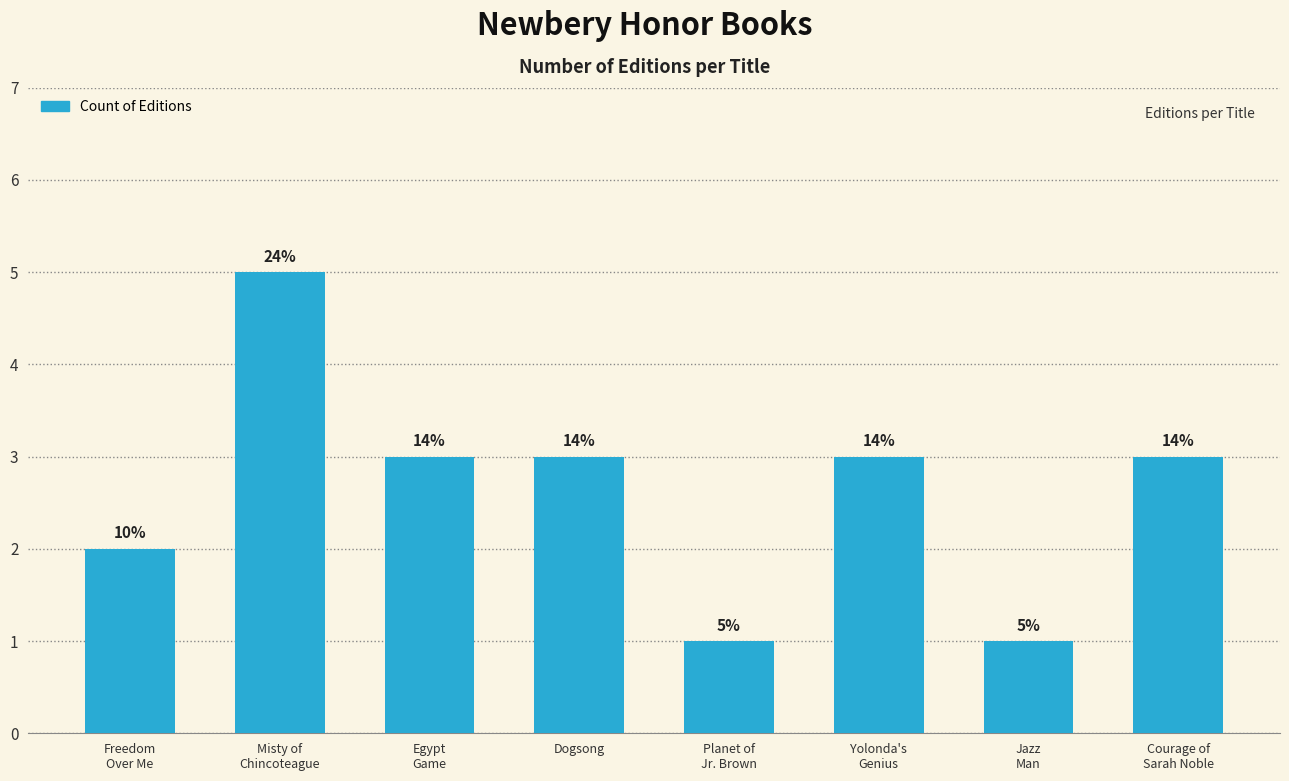

List the labels in order of value, smallest first.

Planet of
Jr. Brown, Jazz
Man, Freedom
Over Me, Egypt
Game, Dogsong, Yolonda's
Genius, Courage of
Sarah Noble, Misty of
Chincoteague